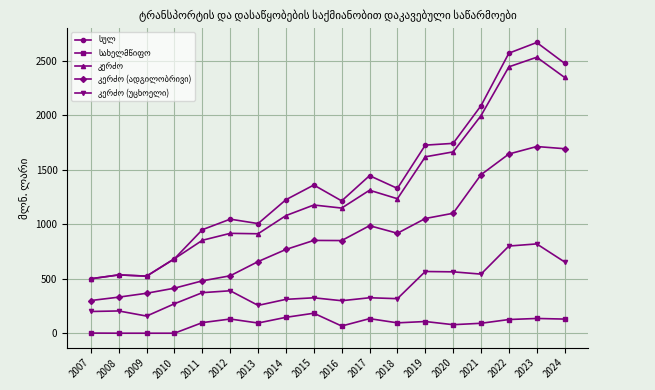

What is the total value across all series at 2012?

3007.3